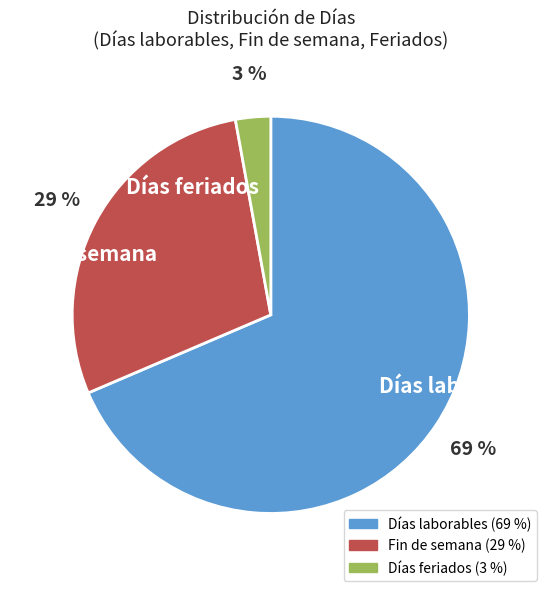

How many slices are in this pie chart?

3